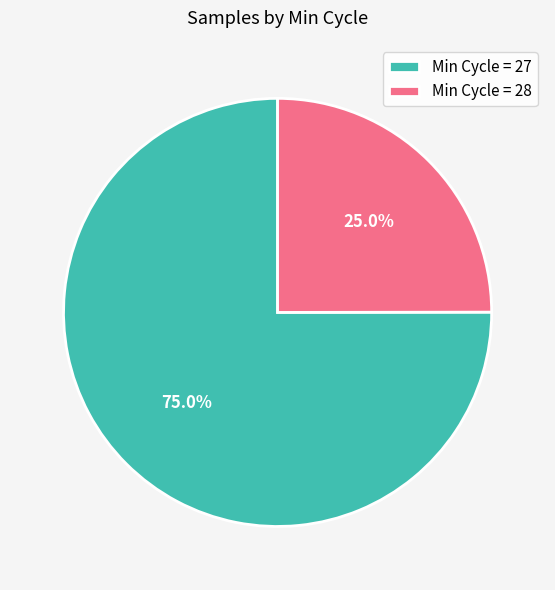

Rank the categories by value from lowest to highest.

Min Cycle = 28, Min Cycle = 27